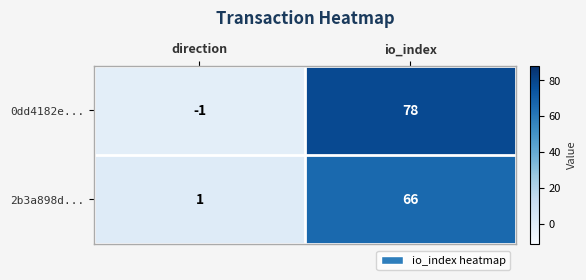

At which label is 0dd4182e... closest to 38?

direction